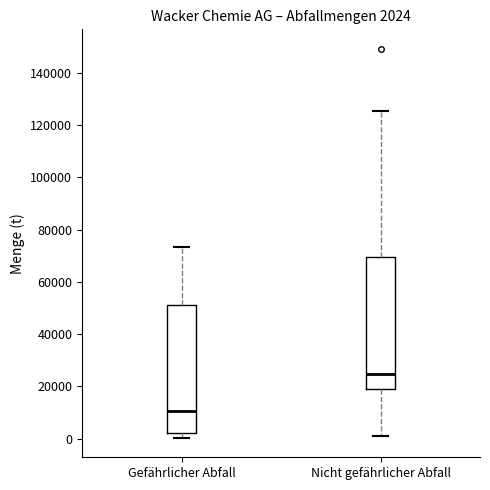

Which box has the highest median line?

Nicht gefährlicher Abfall